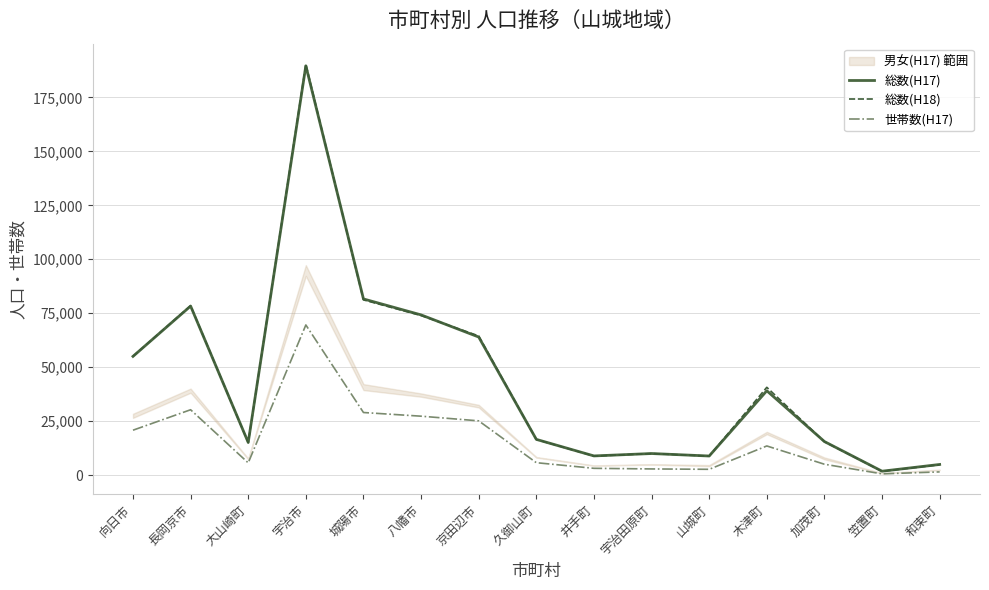

What is the label of the 4th point from the right?

木津町